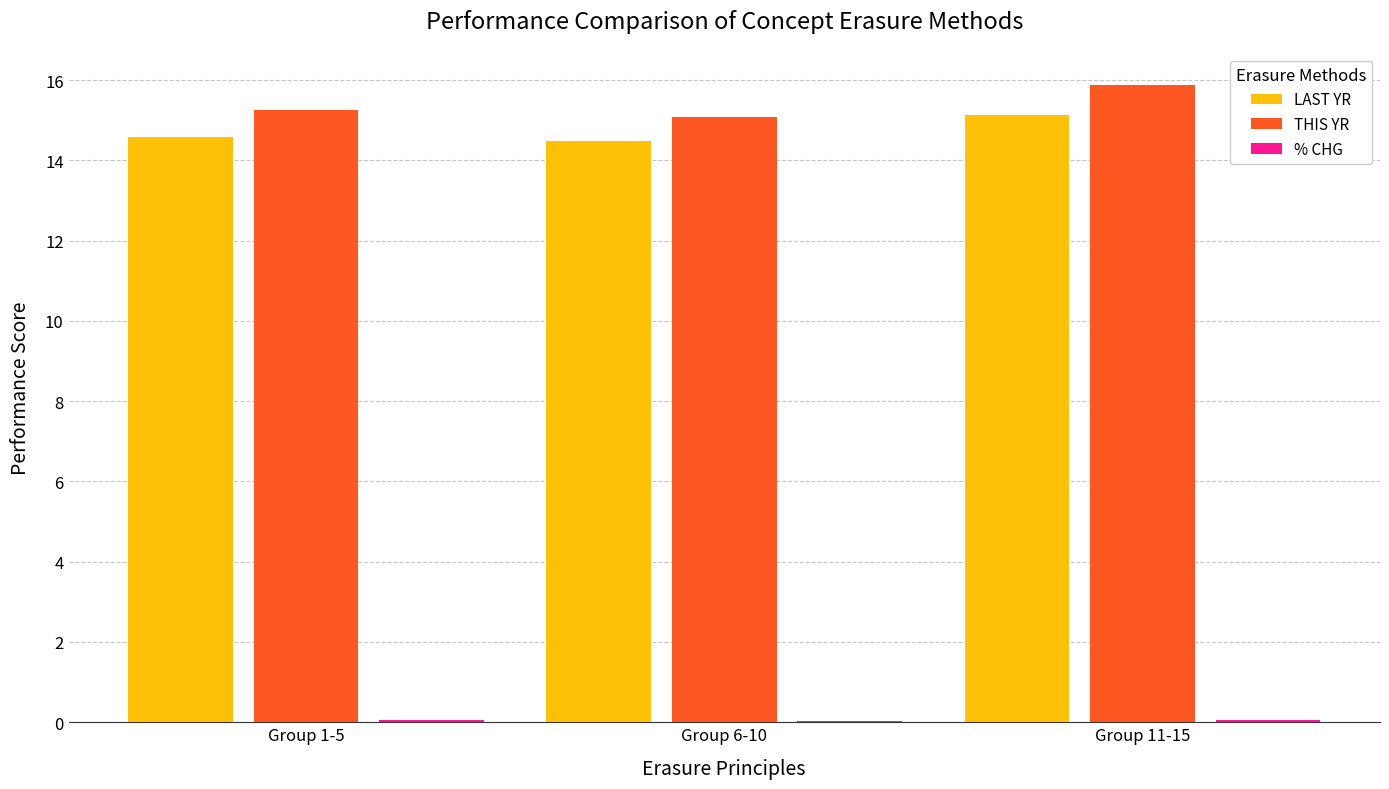

The value of LAST YR at Group 6-10 is 14.5. True or false?

True